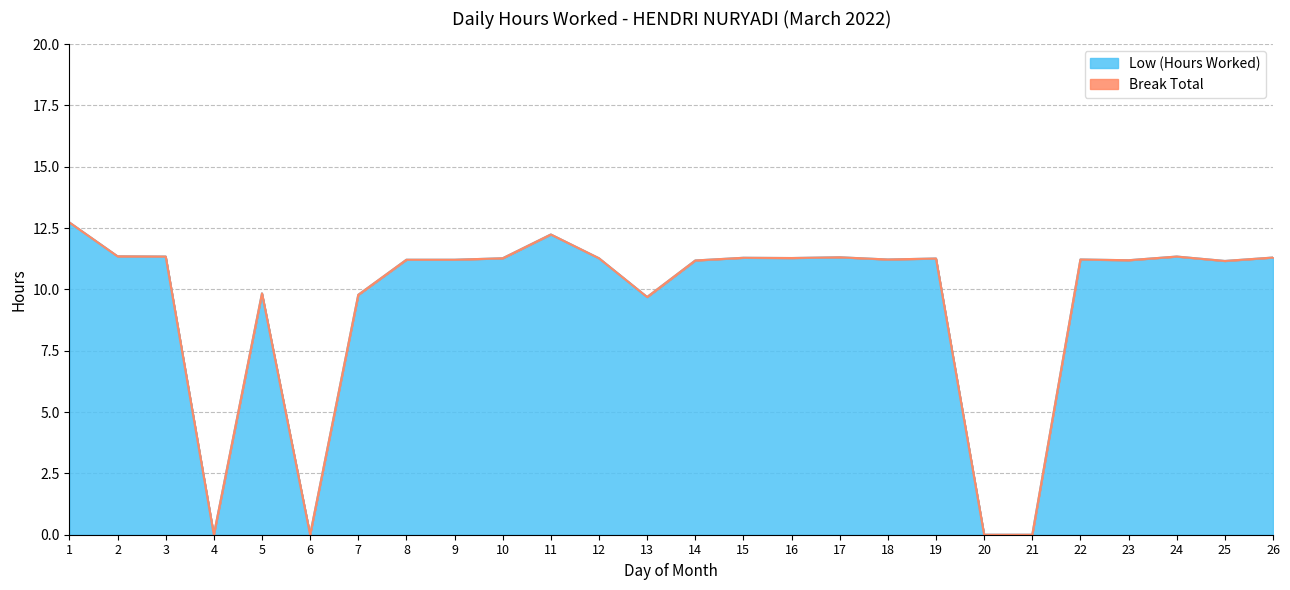

Rank the categories by value from highest to lowest.

1, 11, 2, 3, 24, 17, 26, 15, 16, 10, 12, 19, 18, 22, 8, 9, 23, 14, 25, 5, 7, 13, 4, 6, 20, 21